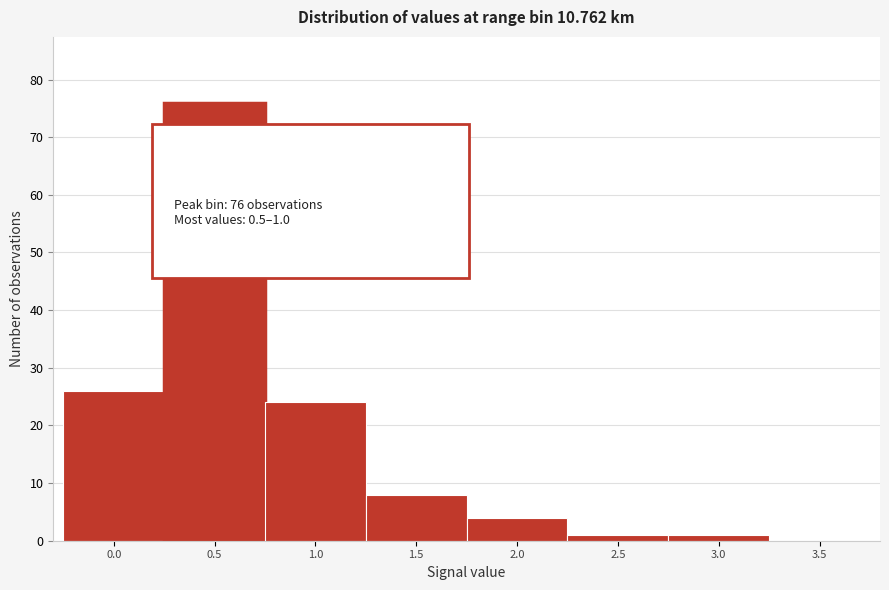

Reading left to right, what are all the values shown in this chart?

0.0=26	0.5=76	1.0=24	1.5=8	2.0=4	2.5=1	3.0=1	3.5=0